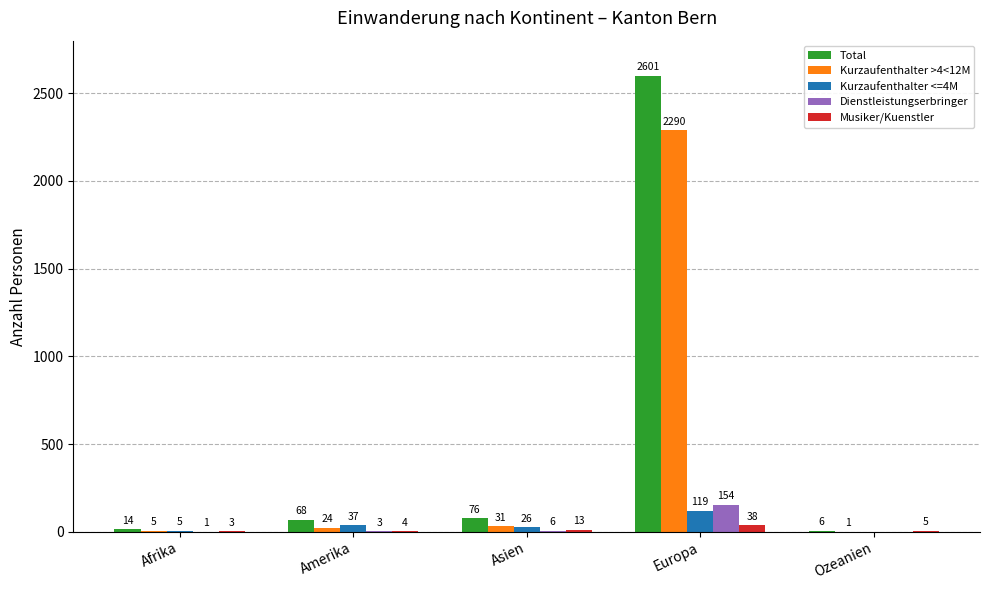

How many groups of bars are there?

5